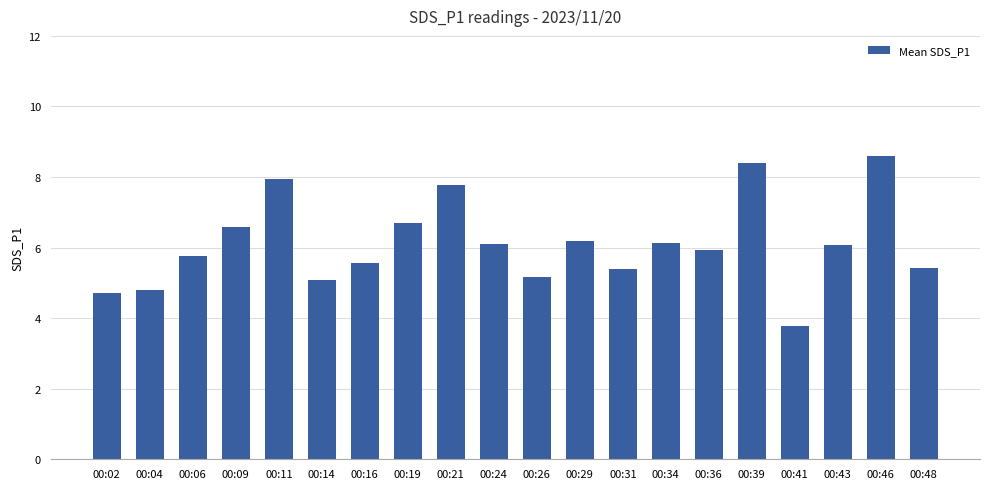

Reading left to right, transcribe all the data shown in this chart.

00:02=4.7	00:04=4.8	00:06=5.8	00:09=6.6	00:11=7.9	00:14=5.1	00:16=5.6	00:19=6.7	00:21=7.8	00:24=6.1	00:26=5.2	00:29=6.2	00:31=5.4	00:34=6.1	00:36=5.9	00:39=8.4	00:41=3.8	00:43=6.1	00:46=8.6	00:48=5.4